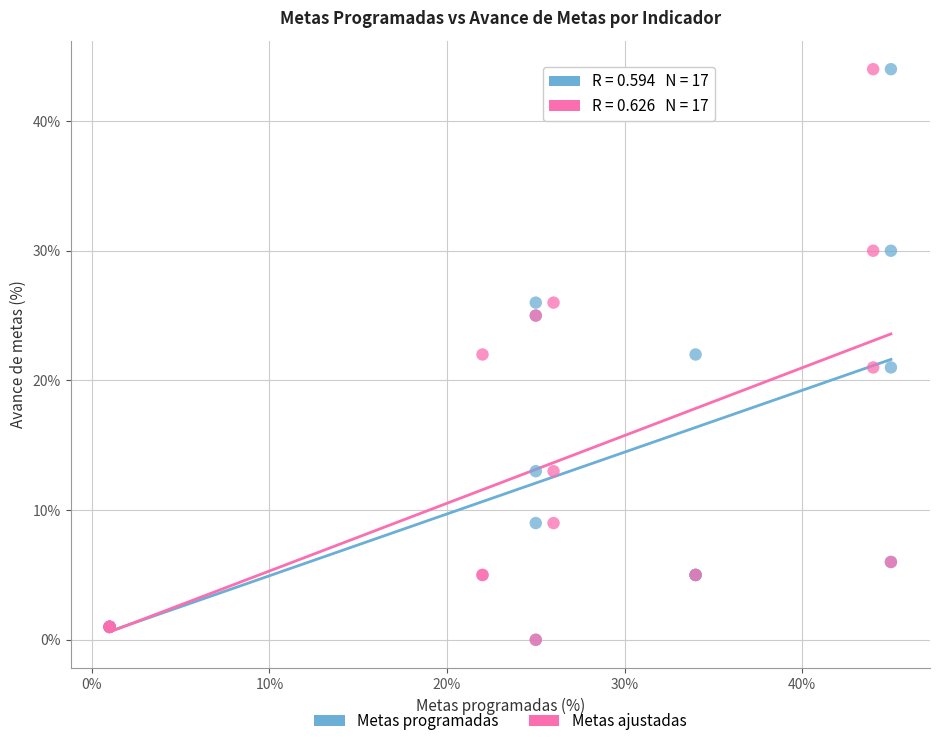

What are all the series names shown in the legend?

Metas programadas, Metas ajustadas